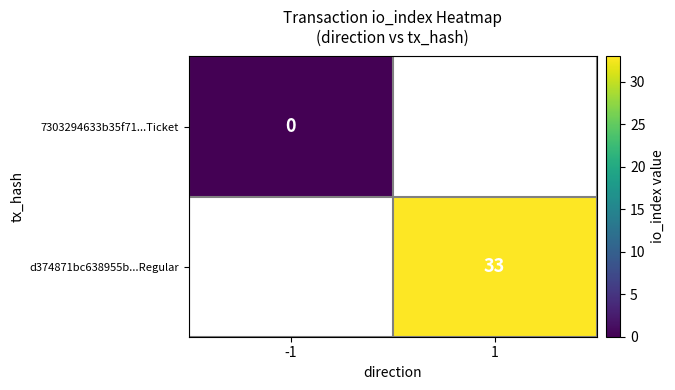

True or false: d374871bc638955b...Regular has a value of 49 at 1.

False